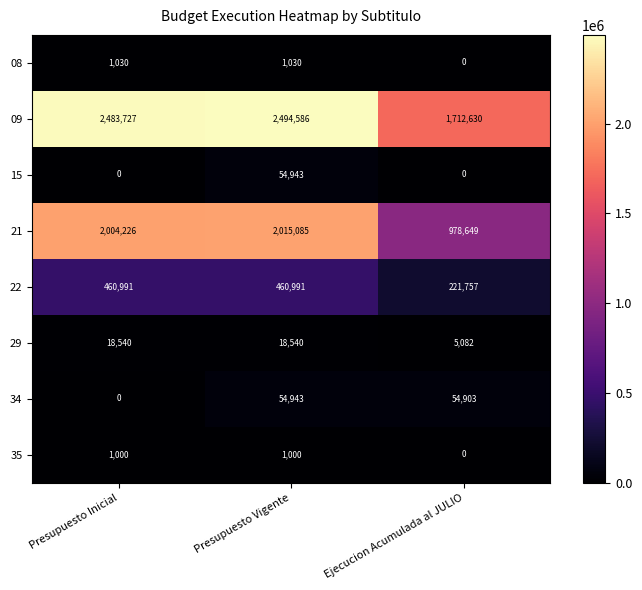

What is the spread (max minus min) of values at Ejecucion Acumulada al JULIO?

1712630